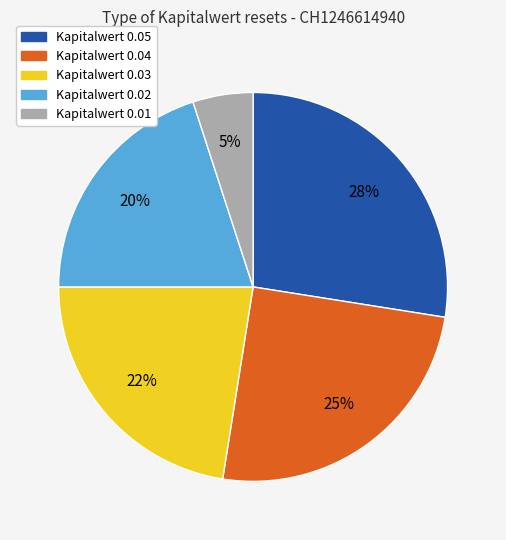

To the nearest percent, what is the average slice percentage?

20%